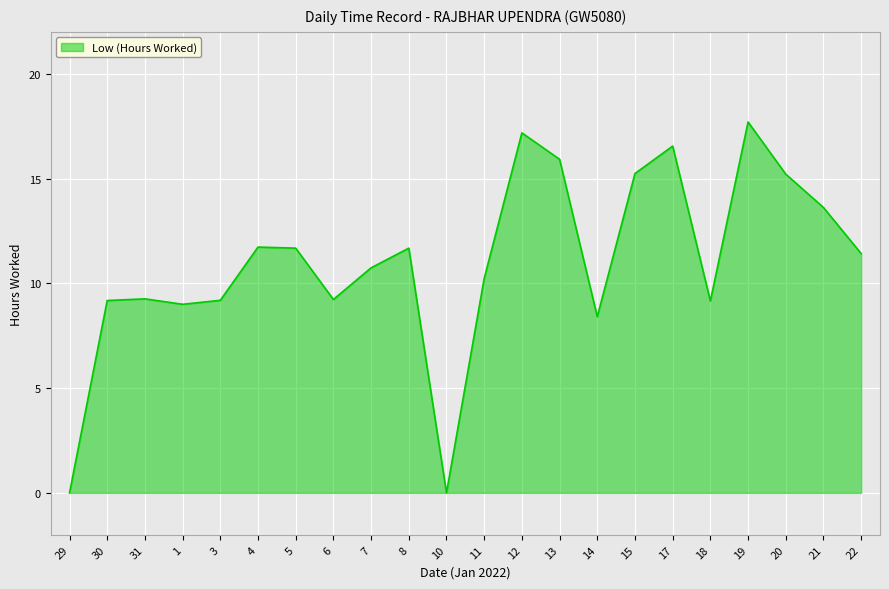

How many categories are shown in the chart?

22